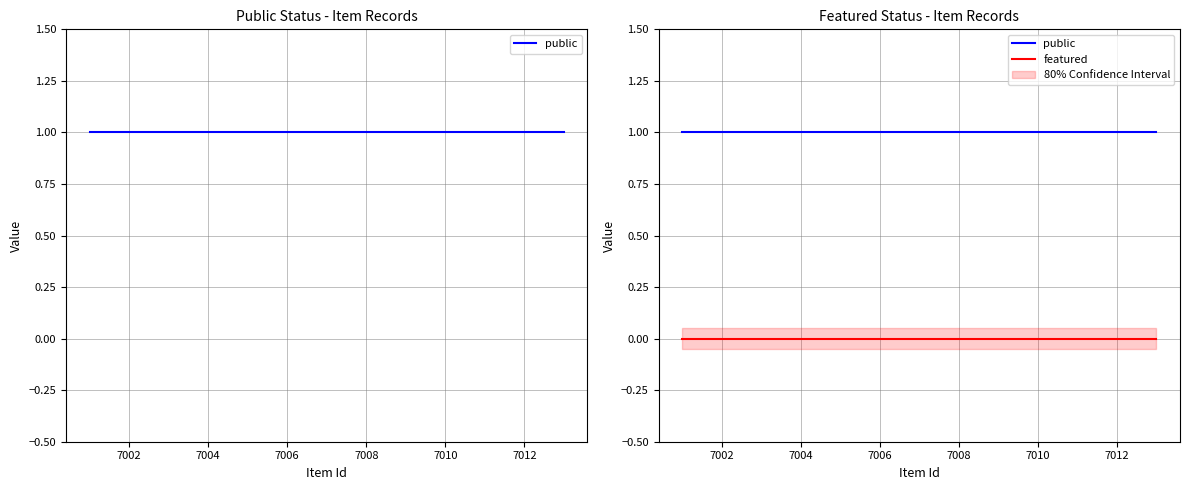

Rank the series at 7010 from highest to lowest value.

public, featured